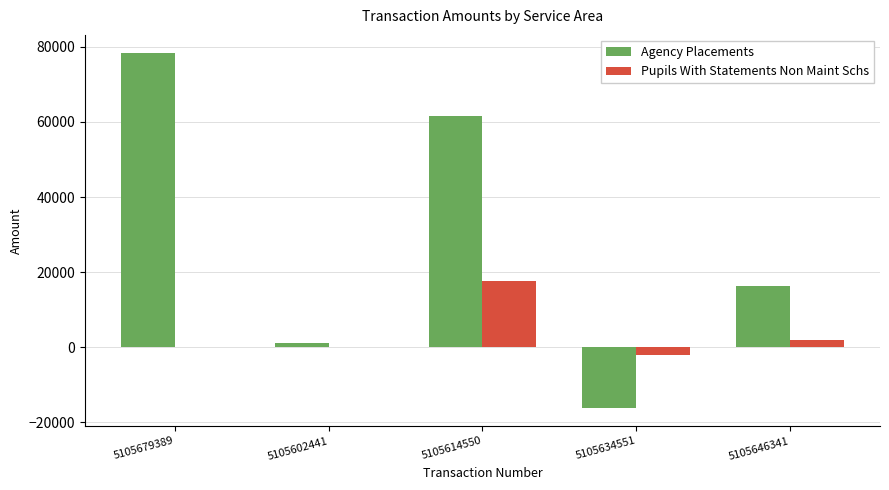

Count the number of categories in the chart.

5